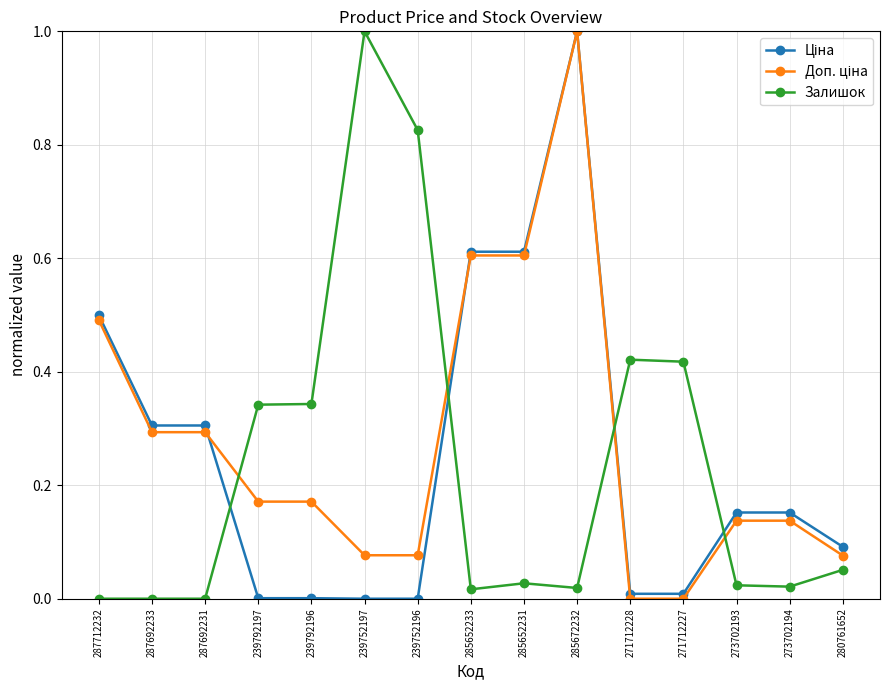

What is the maximum value shown in the chart?

1.0